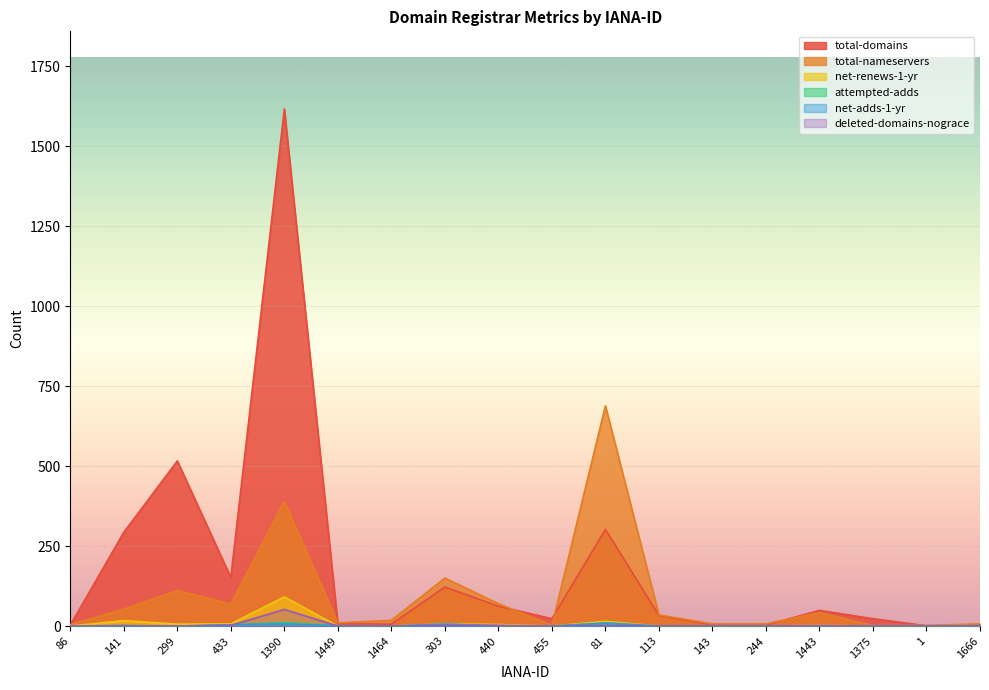

Which has a higher value, 1464 or 143?

1464